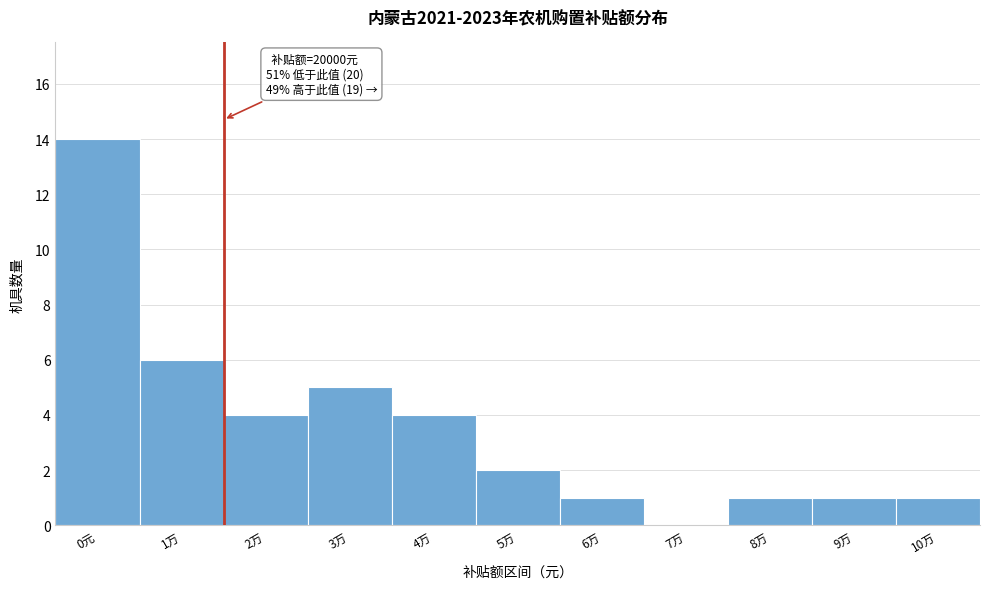

Reading left to right, list all the values displayed in this chart.

0元=14	1万=6	2万=4	3万=5	4万=4	5万=2	6万=1	7万=0	8万=1	9万=1	10万=1